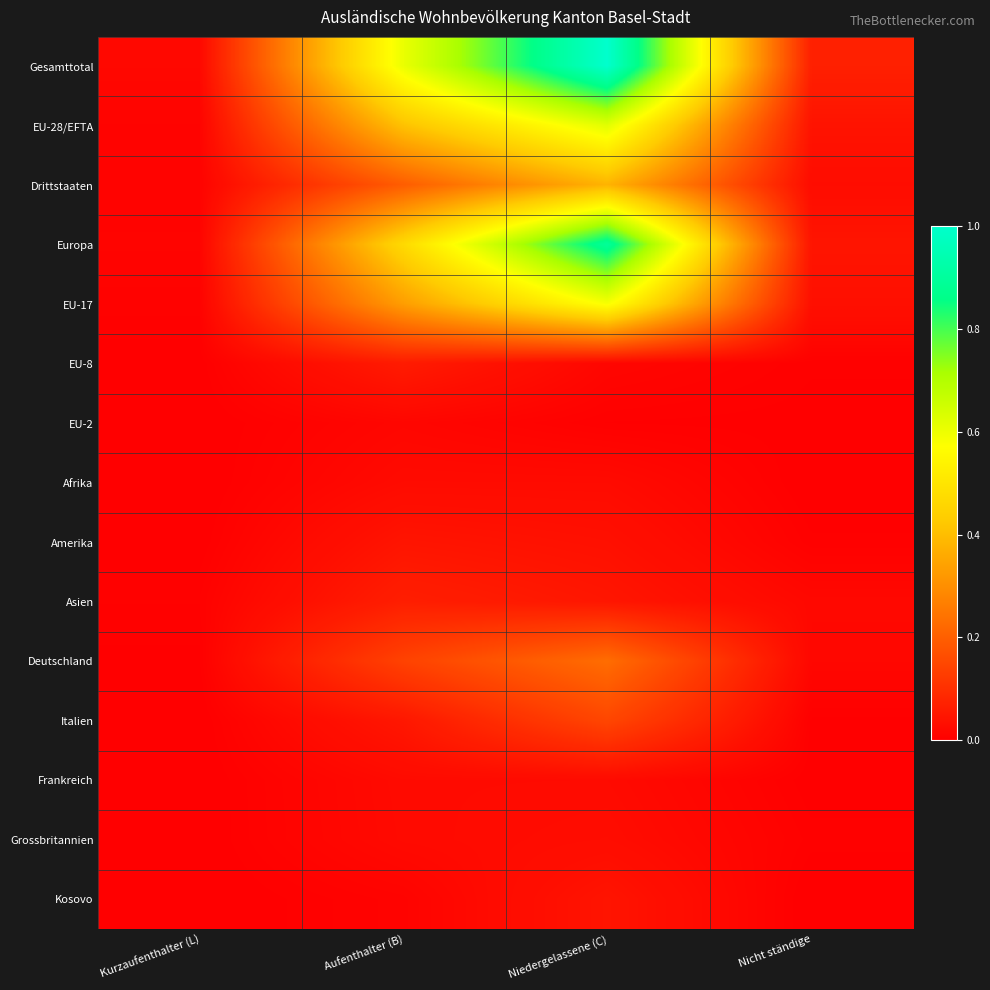

Which series has the widest spread of values?

Gesamttotal